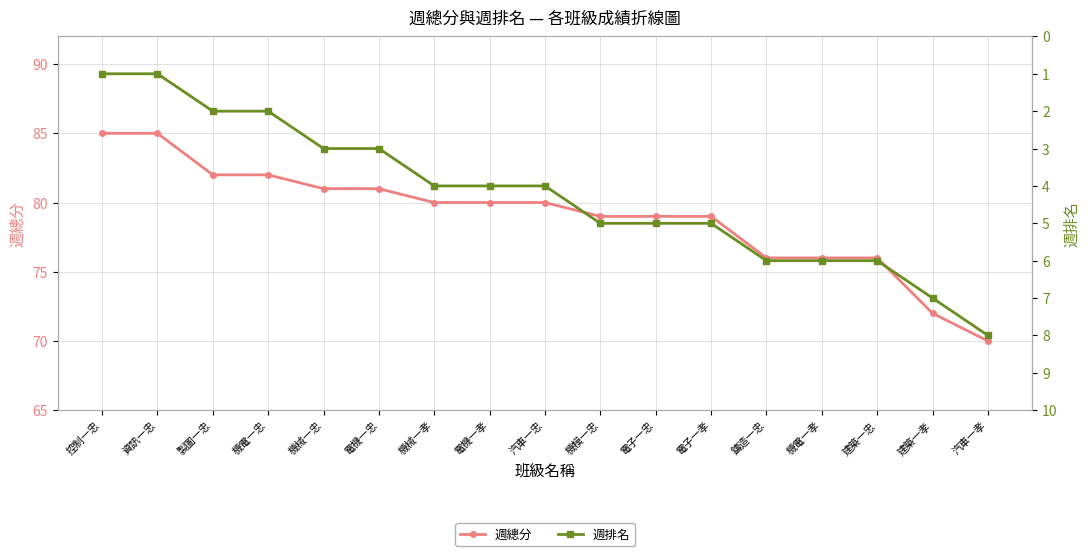

The value of 週總分 at 電子一忠 is 25. True or false?

False